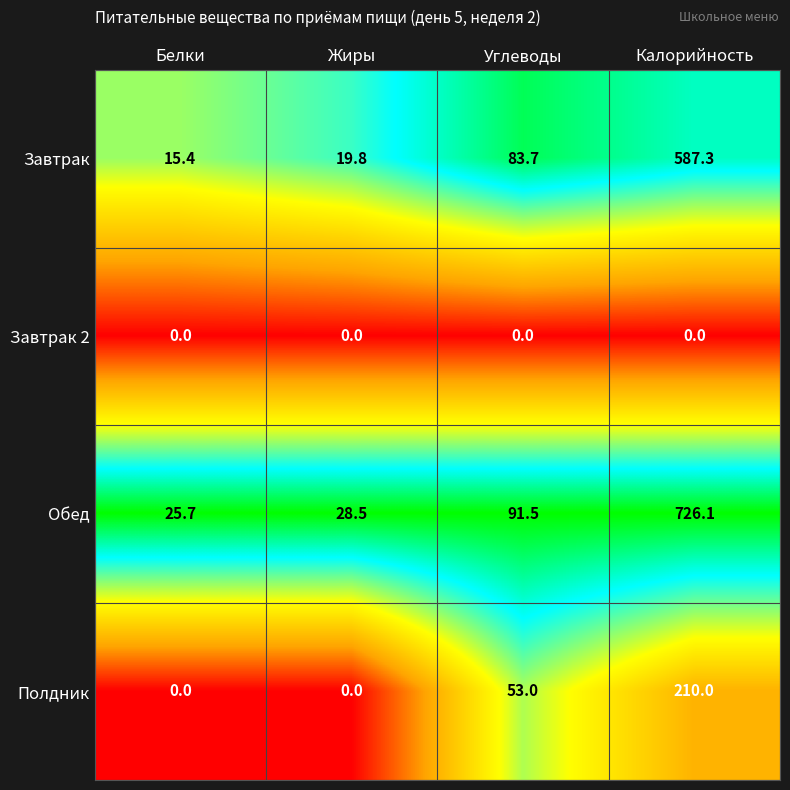

What is the greatest value displayed?

726.1